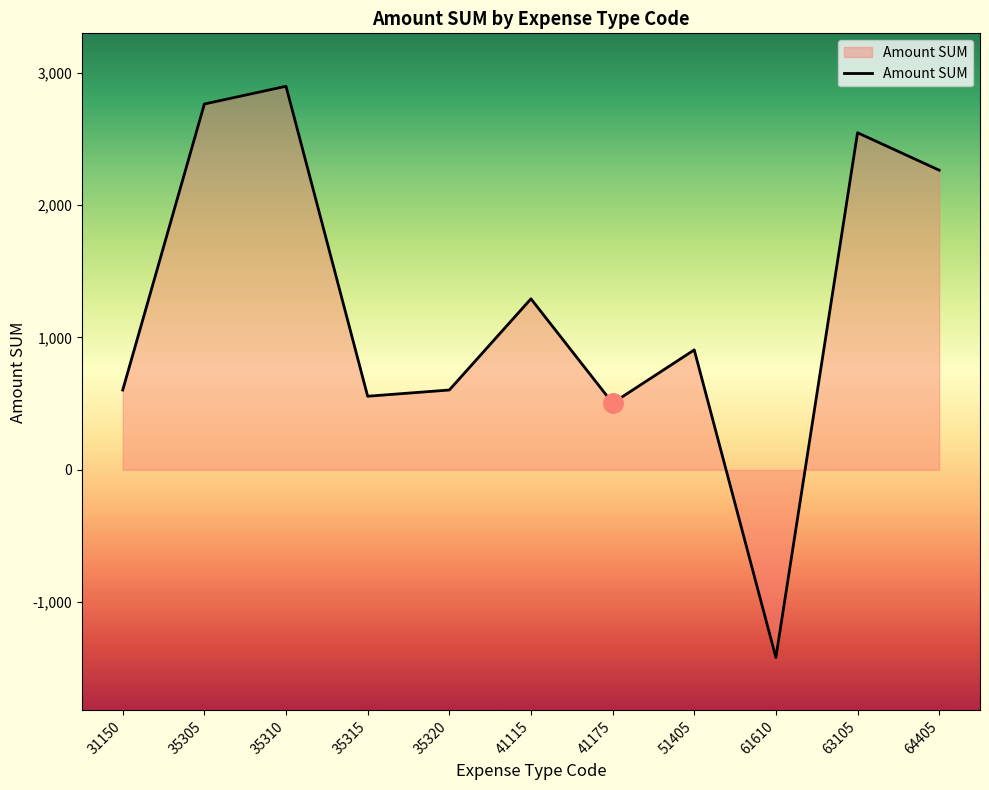

What is the difference between the maximum and minimum values?

4316